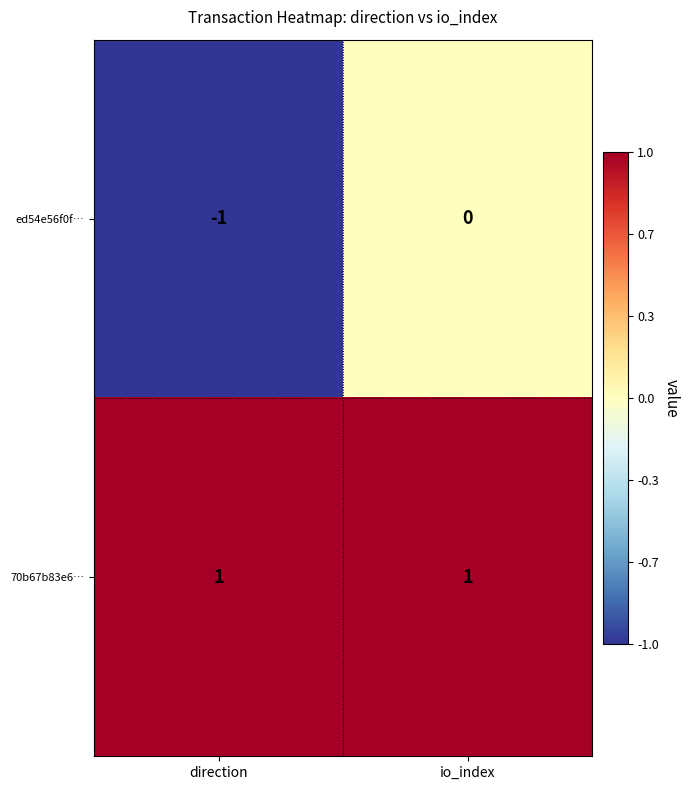

The value of 70b67b83e6… at io_index is 2. True or false?

False